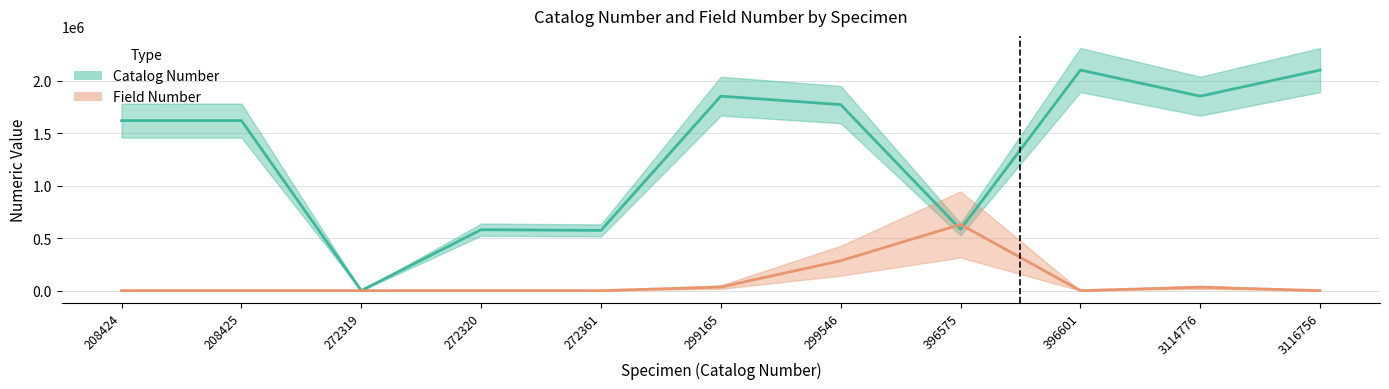

At which label is Field Number closest to 315228?

299546